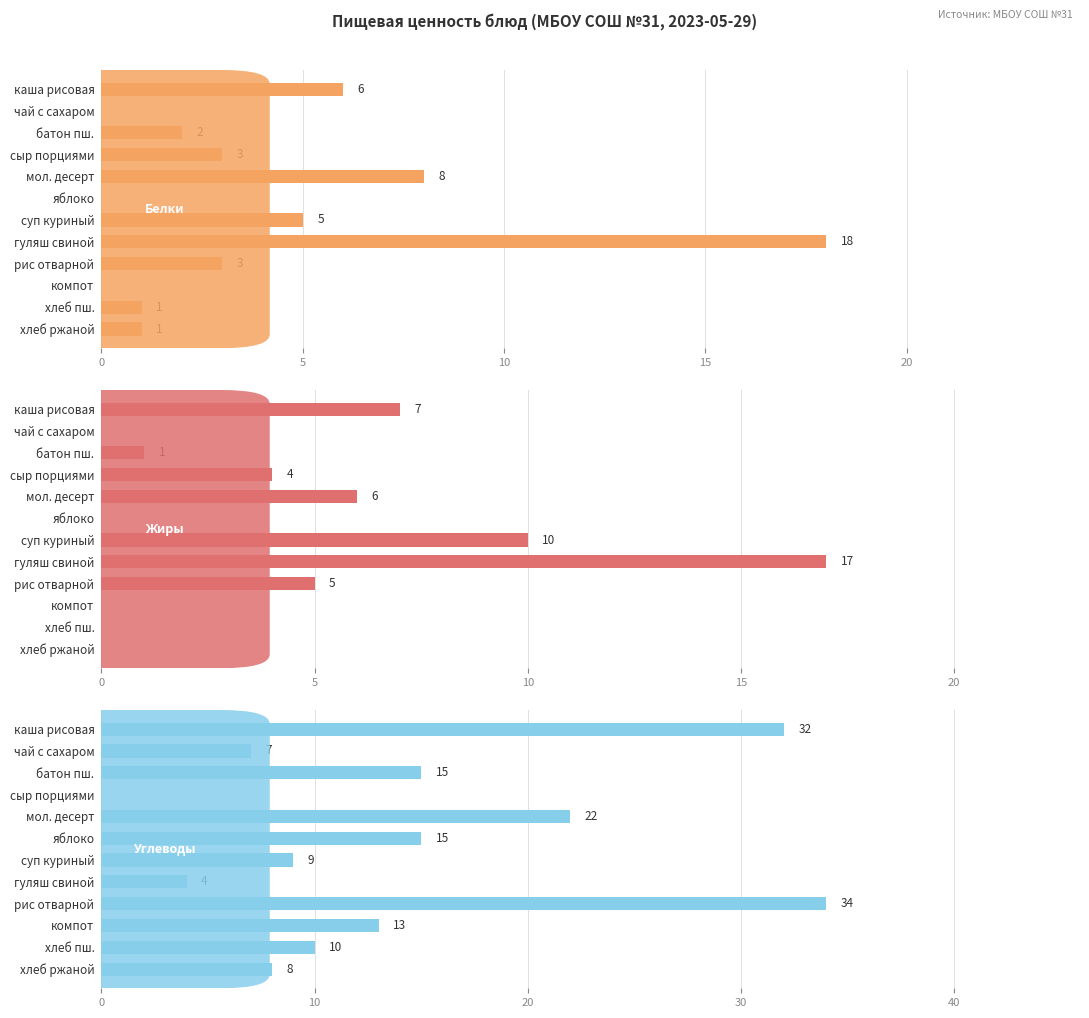

What is the difference between the highest and lowest values at суп куриный?

5